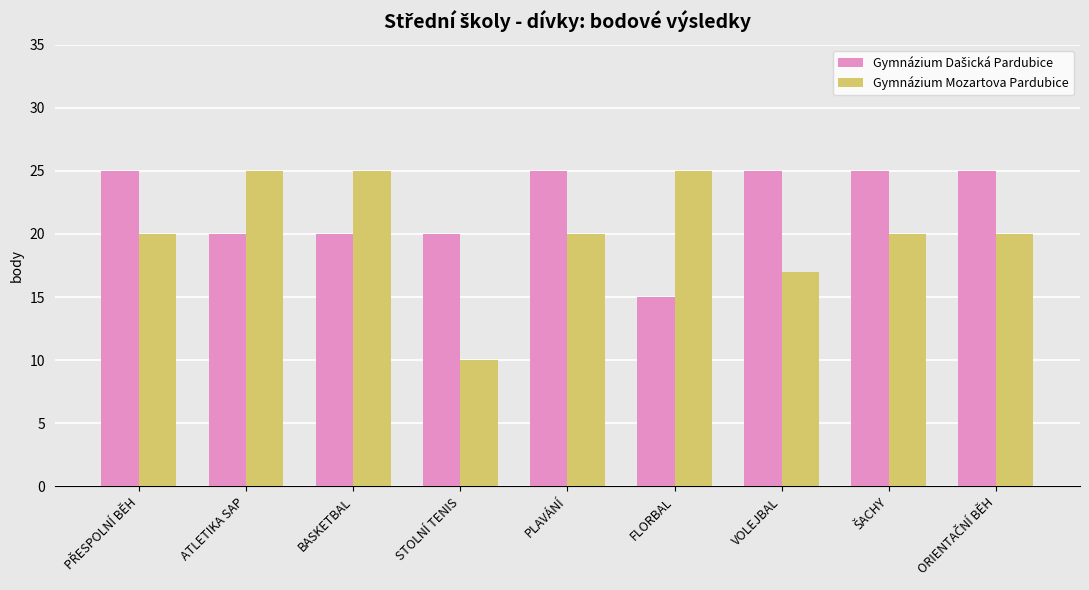

The Gymnázium Mozartova Pardubice series shows 20 at PLAVÁNÍ. True or false?

True